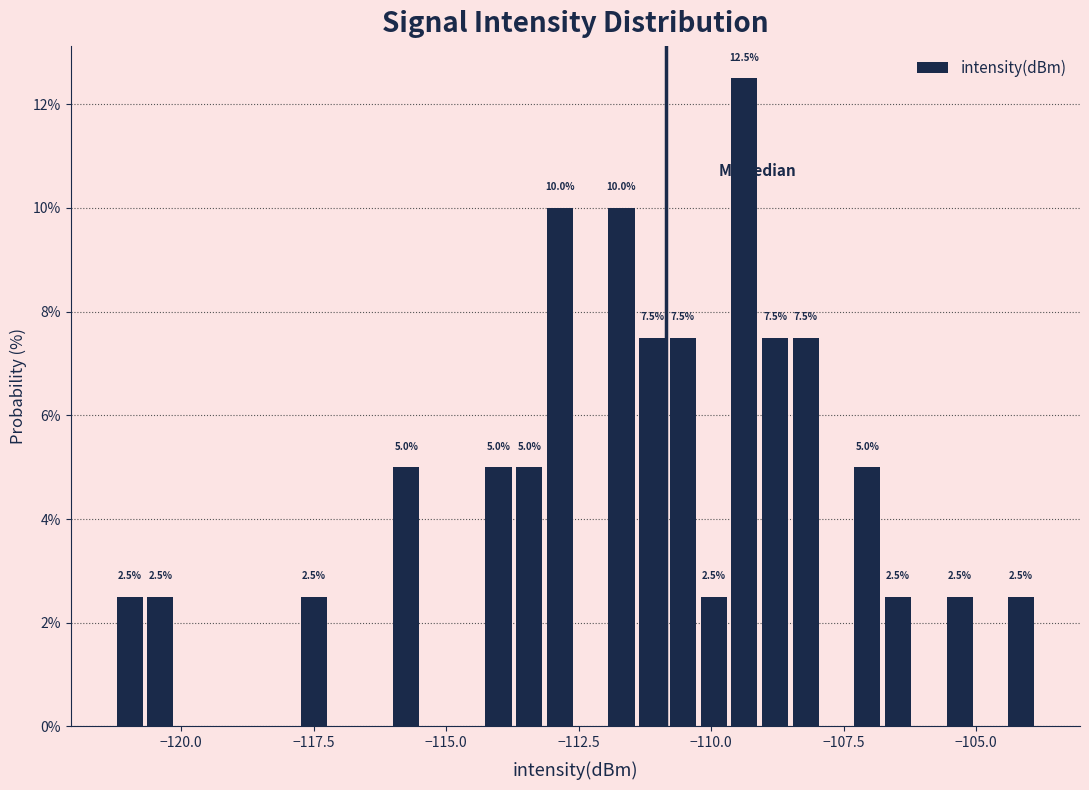

Around what value on the x-axis is the tallest bar? Give the approximate position of its centre, as read against the axis.

-109.5